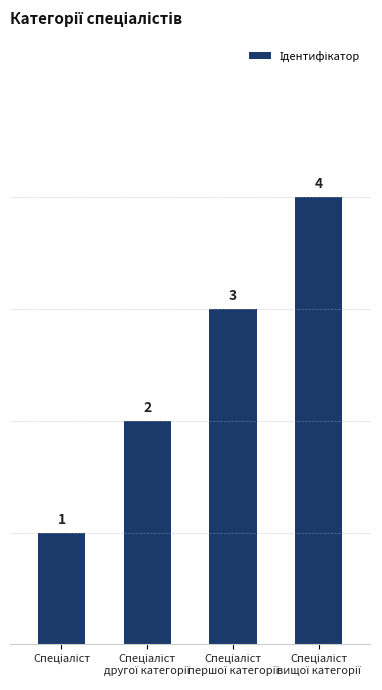

What is the maximum value shown in the chart?

4